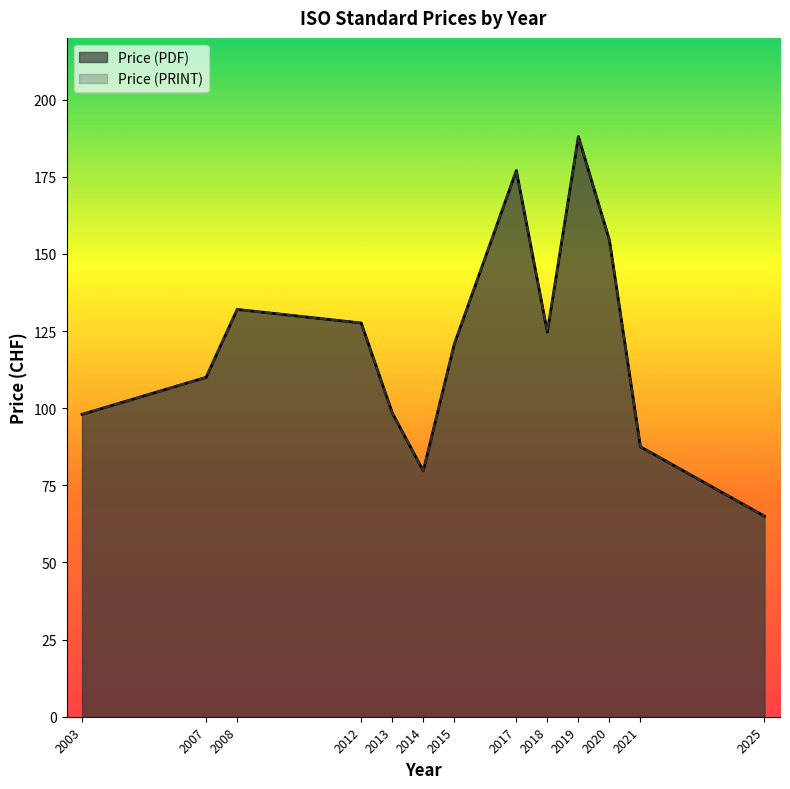

True or false: Price (PRINT) and Price (PDF) intersect in this chart.

False